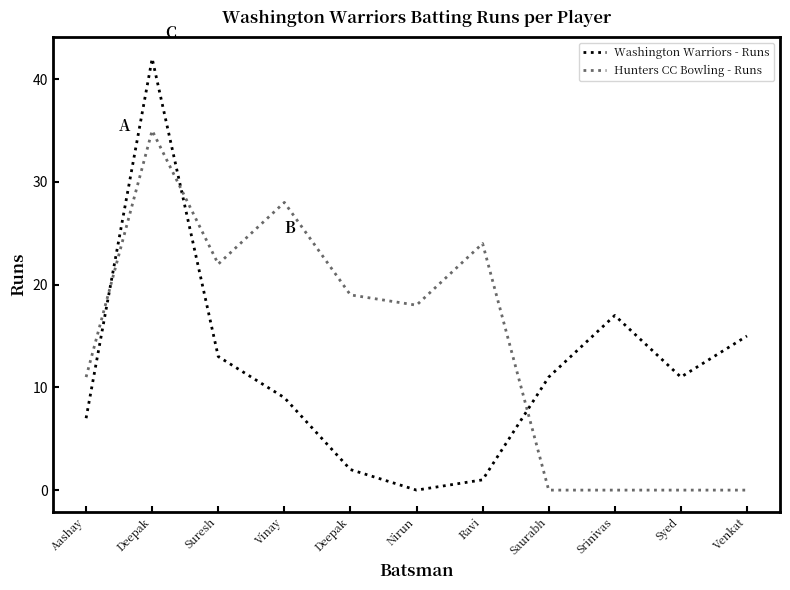

What are all the series names shown in the legend?

Washington Warriors - Runs, Hunters CC Bowling - Runs